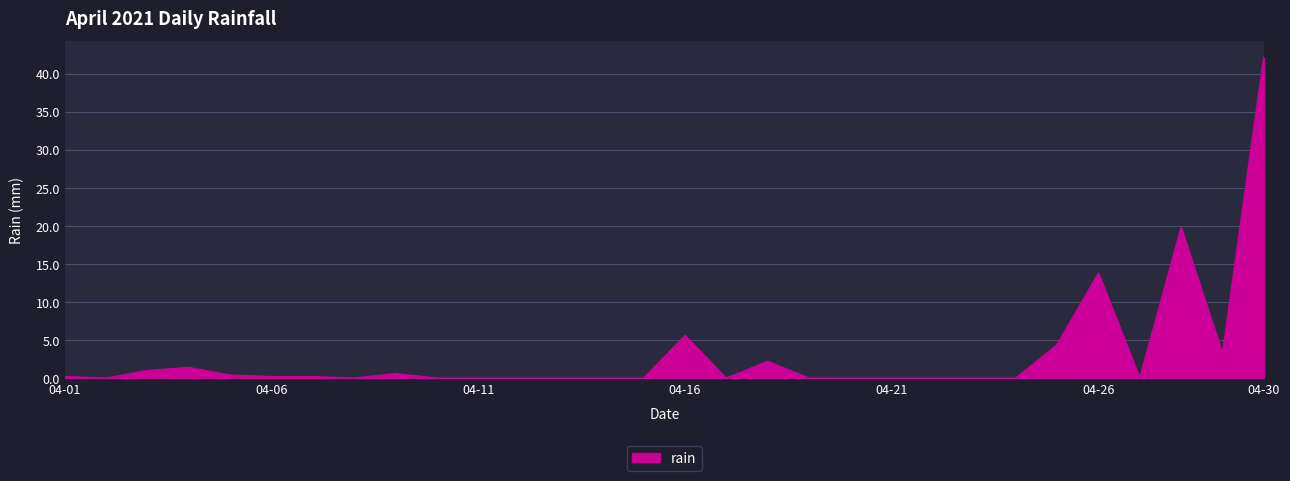

What is the greatest value displayed?

42.2